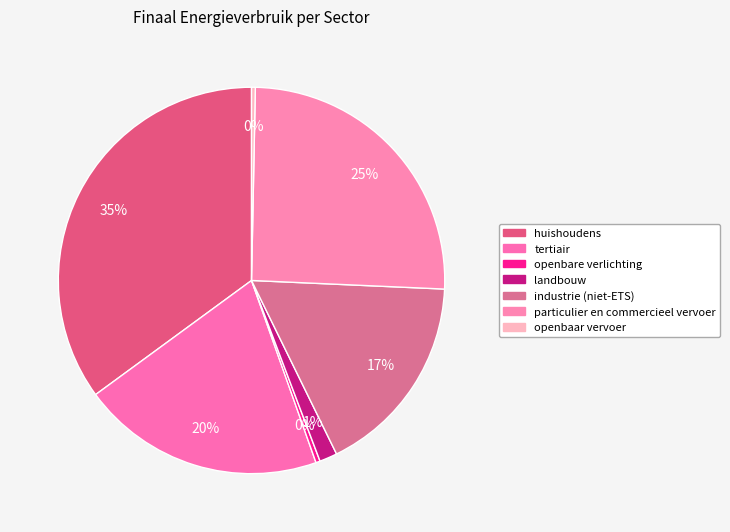

What is the change in value from huishoudens to openbare verlichting?

-255034.3